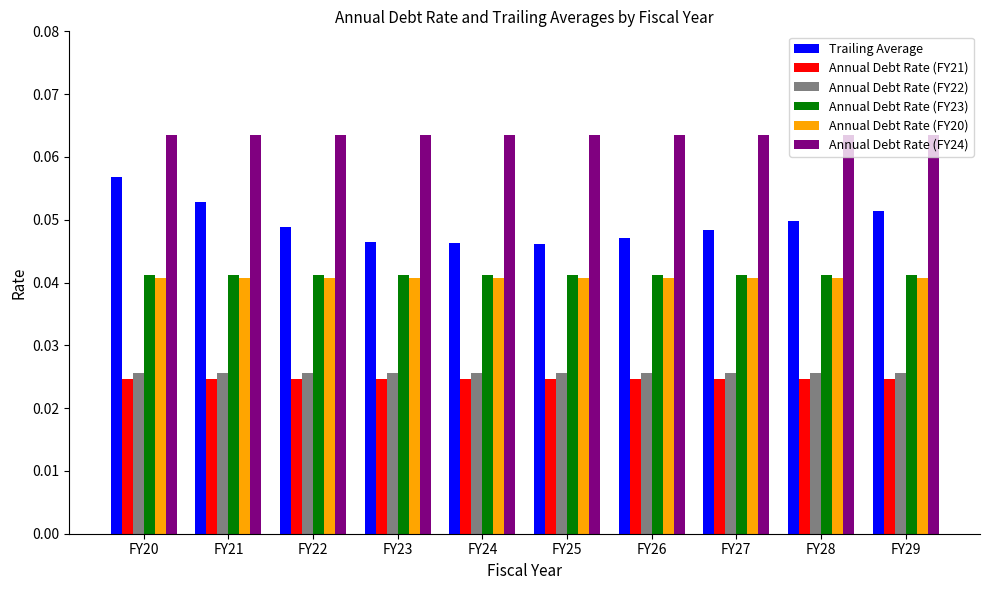

Which series has the widest spread of values?

Trailing Average